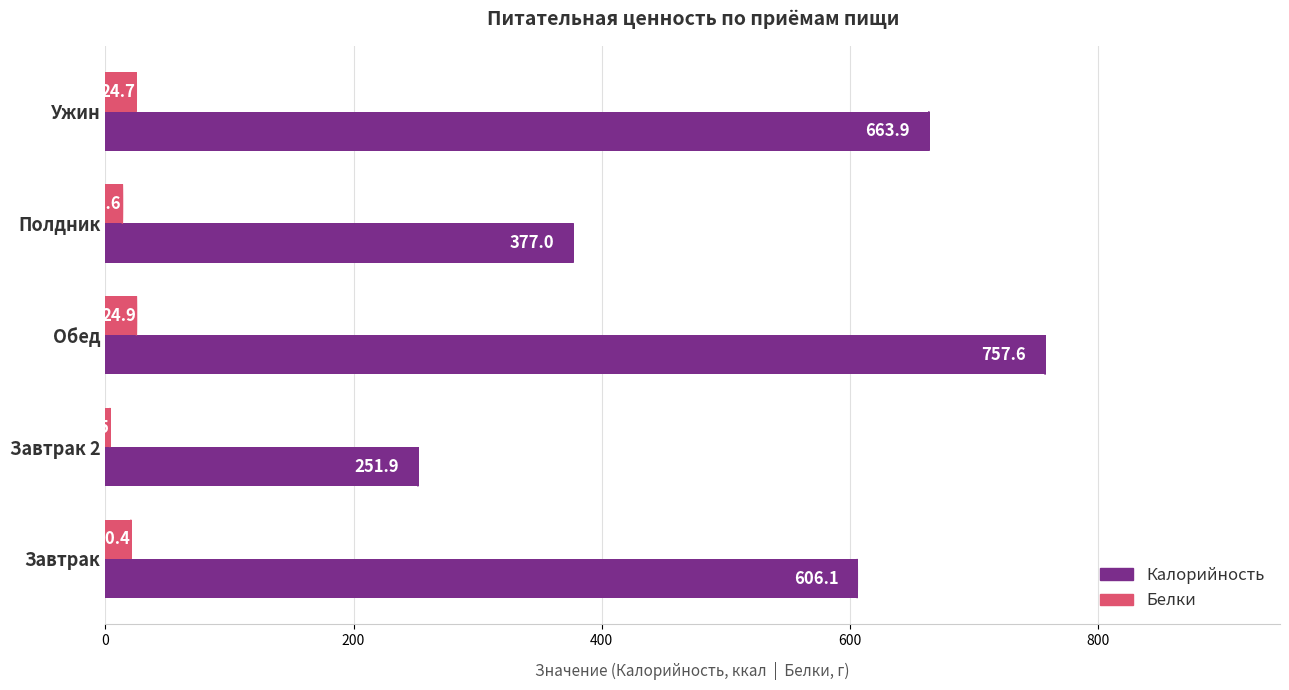

Between Завтрак 2 and Полдник, which series saw the biggest shift?

Калорийность